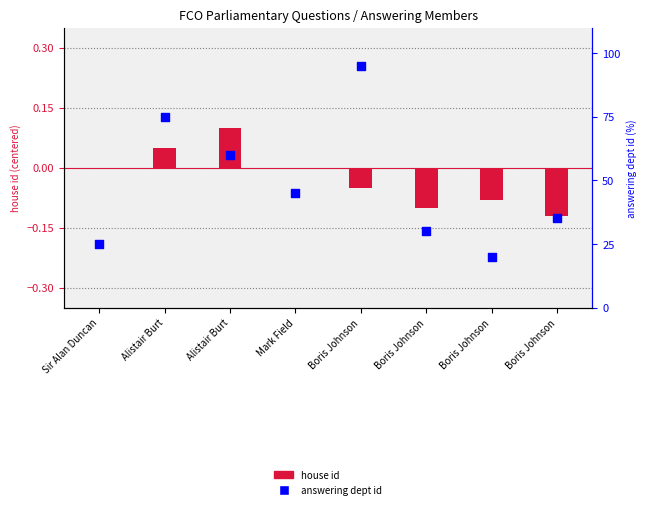

Which series has the largest total across all categories?

answering dept id